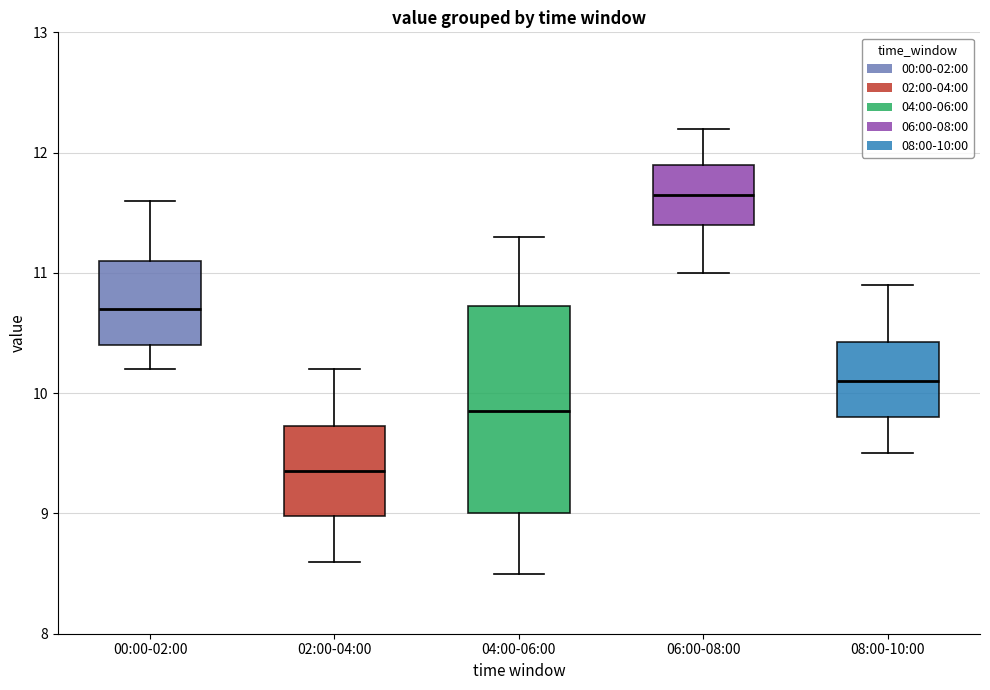

Reading left to right, read every box against the y-axis: the position of its median line, the range the box covers, and the ends of its whiskers. The values are not printed on the chart, so give them approximately, as read against the axis.

00:00-02:00: median 10.7, box 10.4 to 11.1, whiskers 10.2 to 11.6
02:00-04:00: median 9.4, box 9.0 to 9.7, whiskers 8.6 to 10.2
04:00-06:00: median 9.9, box 9.0 to 10.7, whiskers 8.5 to 11.3
06:00-08:00: median 11.7, box 11.4 to 11.9, whiskers 11.0 to 12.2
08:00-10:00: median 10.1, box 9.8 to 10.4, whiskers 9.5 to 10.9